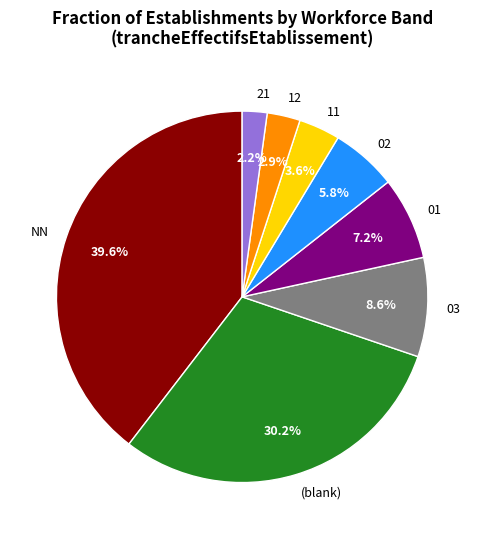

Does 21 represent more than half of the total?

No